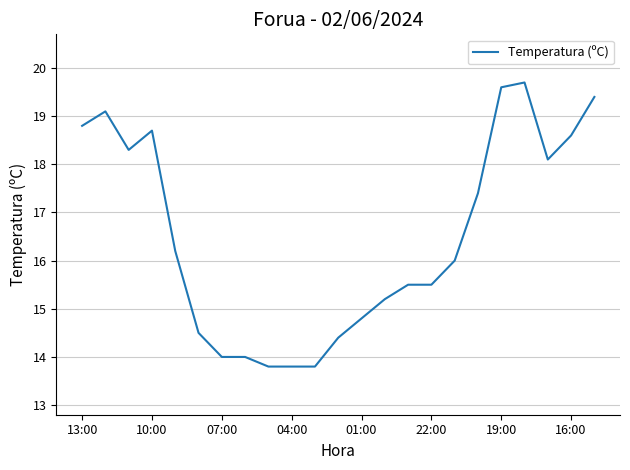

What is the difference between the maximum and minimum values?

5.9